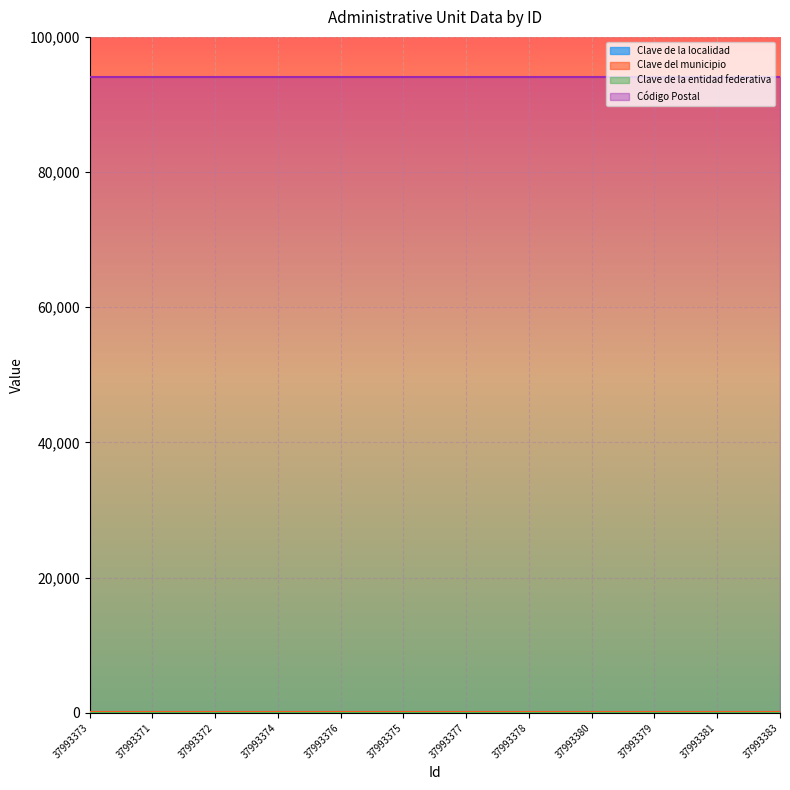

What value does the Código Postal series have at 37993373?

94106